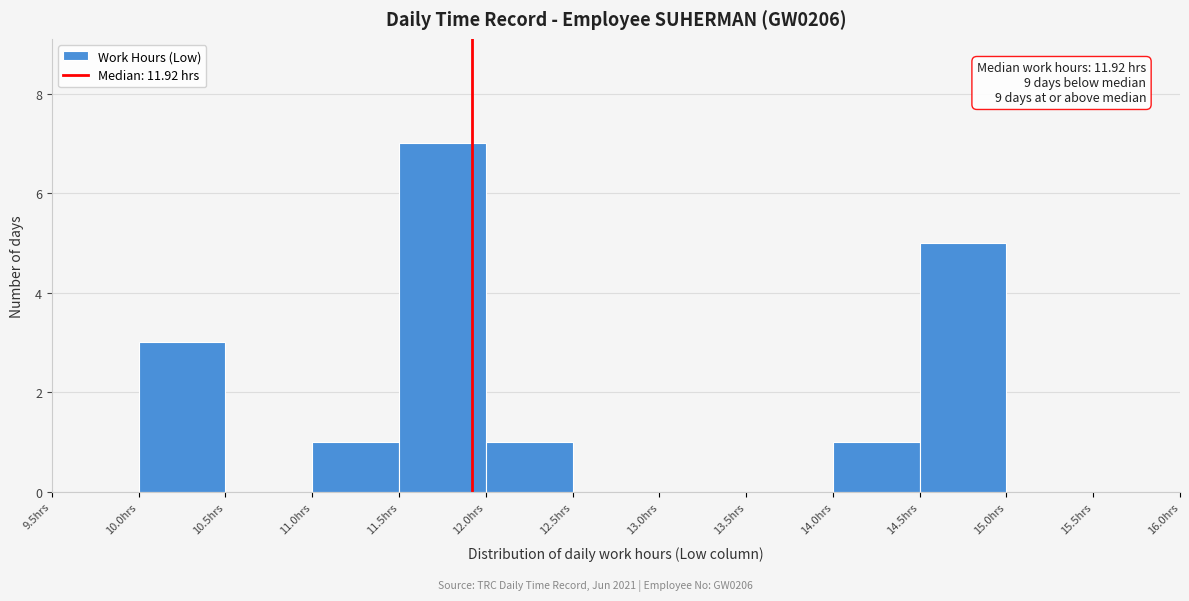

Which range on the x-axis has the tallest bar?

11.5 to 12.0